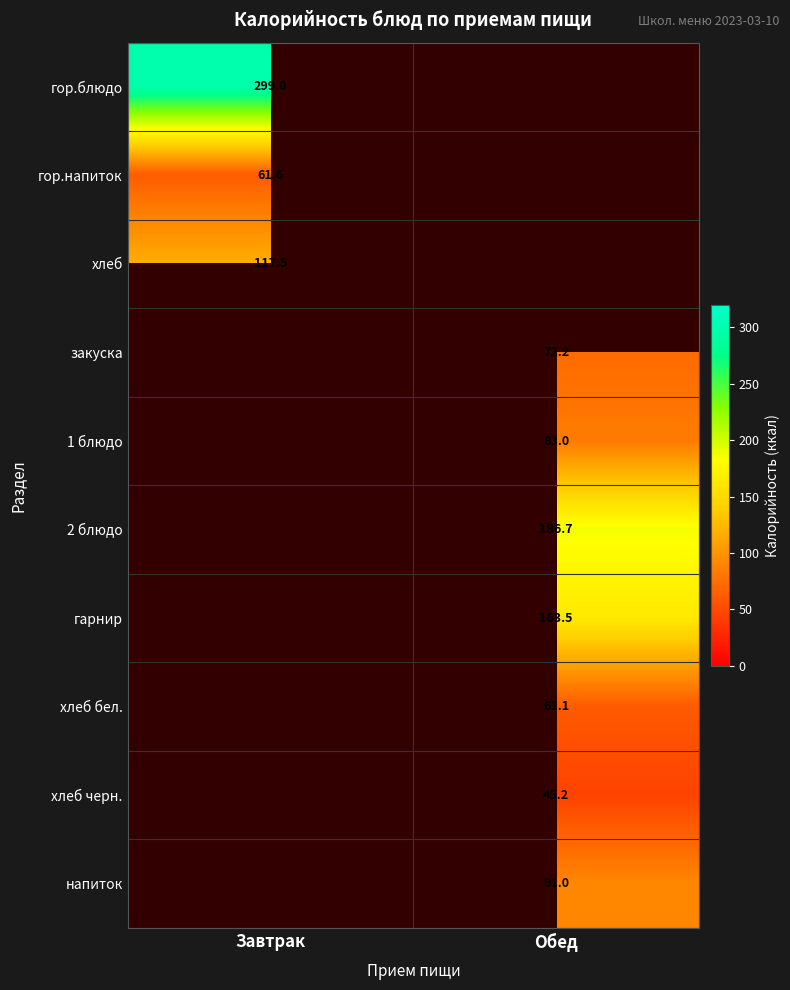

The value of закуска at Обед is 45.6. True or false?

False